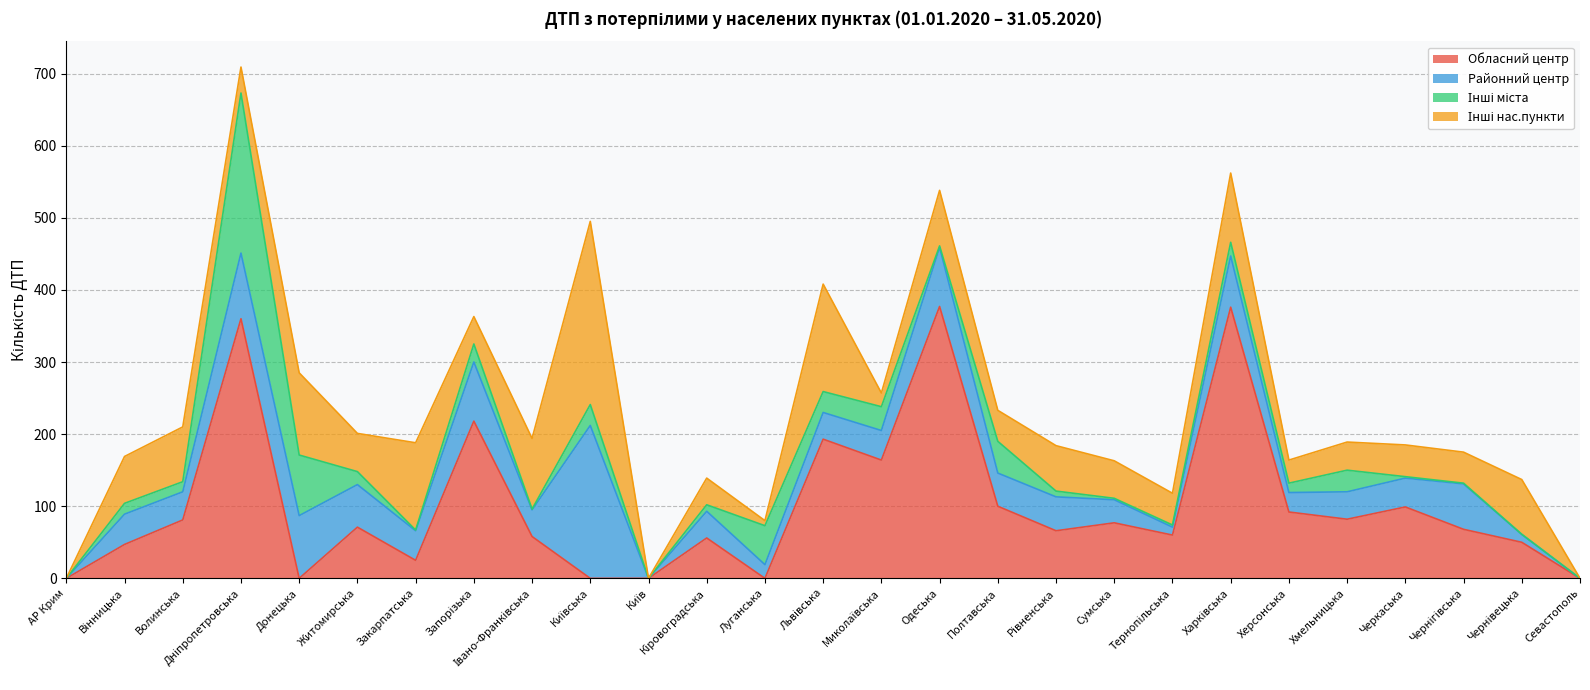

Reading left to right, extract all data points from this chart.

Обласний центр: АР Крим=0	Вінницька=47	Волинська=81	Дніпропетровська=360	Донецька=0	Житомирська=71	Закарпатська=25	Запорізька=218	Івано-Франківська=58	Київська=0	Київ=0	Кіровоградська=56	Луганська=0	Львівська=193	Миколаївська=164	Одеська=377	Полтавська=100	Рівненська=66	Сумська=77	Тернопільська=60	Харківська=376	Херсонська=92	Хмельницька=82	Черкаська=99	Чернігівська=68	Чернівецька=50	Севастополь=0
Районний центр: АР Крим=0	Вінницька=42	Волинська=39	Дніпропетровська=91	Донецька=87	Житомирська=59	Закарпатська=41	Запорізька=82	Івано-Франківська=37	Київська=212	Київ=0	Кіровоградська=37	Луганська=19	Львівська=37	Миколаївська=41	Одеська=82	Полтавська=46	Рівненська=47	Сумська=32	Тернопільська=11	Харківська=71	Херсонська=27	Хмельницька=38	Черкаська=40	Чернігівська=63	Чернівецька=11	Севастополь=0
Інші міста: АР Крим=0	Вінницька=15	Волинська=14	Дніпропетровська=222	Донецька=84	Житомирська=18	Закарпатська=1	Запорізька=25	Івано-Франківська=1	Київська=29	Київ=0	Кіровоградська=9	Луганська=54	Львівська=29	Миколаївська=33	Одеська=2	Полтавська=44	Рівненська=8	Сумська=2	Тернопільська=3	Харківська=19	Херсонська=13	Хмельницька=30	Черкаська=2	Чернігівська=1	Чернівецька=0	Севастополь=0
Інші нас.пункти: АР Крим=0	Вінницька=65	Волинська=76	Дніпропетровська=36	Донецька=114	Житомирська=53	Закарпатська=121	Запорізька=38	Івано-Франківська=98	Київська=254	Київ=0	Кіровоградська=37	Луганська=7	Львівська=149	Миколаївська=19	Одеська=77	Полтавська=43	Рівненська=63	Сумська=52	Тернопільська=44	Харківська=96	Херсонська=32	Хмельницька=39	Черкаська=44	Чернігівська=43	Чернівецька=76	Севастополь=0